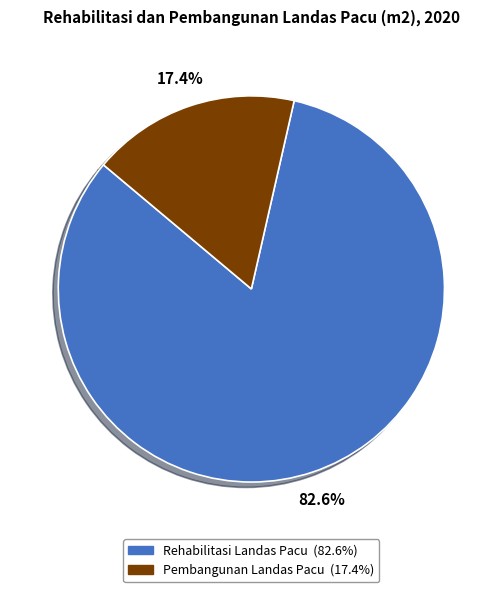

How many segments does this pie chart have?

2